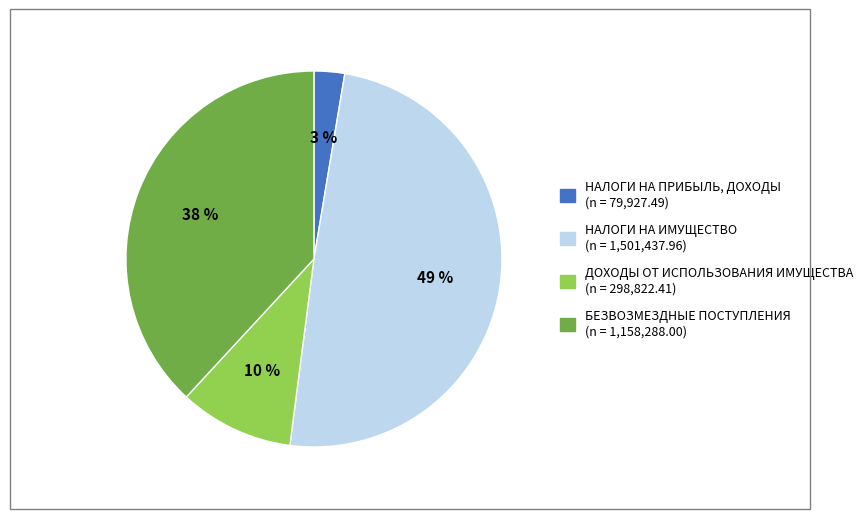

What percentage is the ДОХОДЫ ОТ ИСПОЛЬЗОВАНИЯ ИМУЩЕСТВА slice, to the nearest percent?

10%